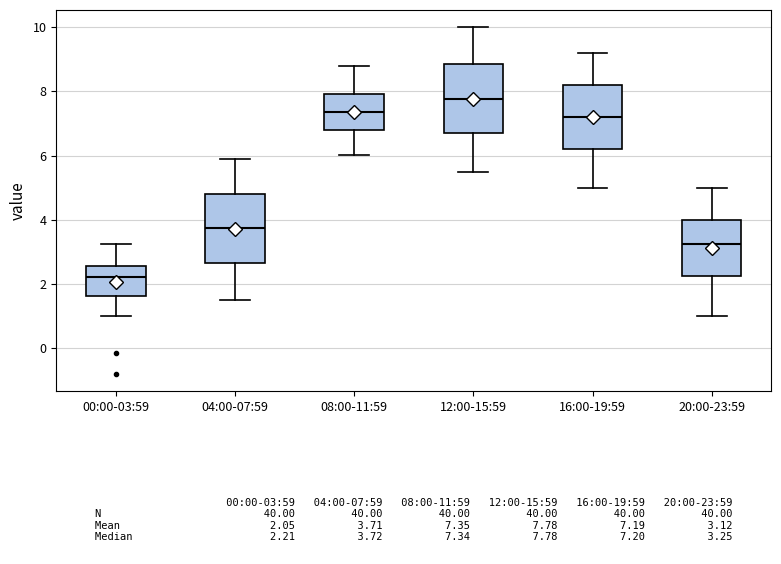

Which box has the lowest median line?

00:00-03:59